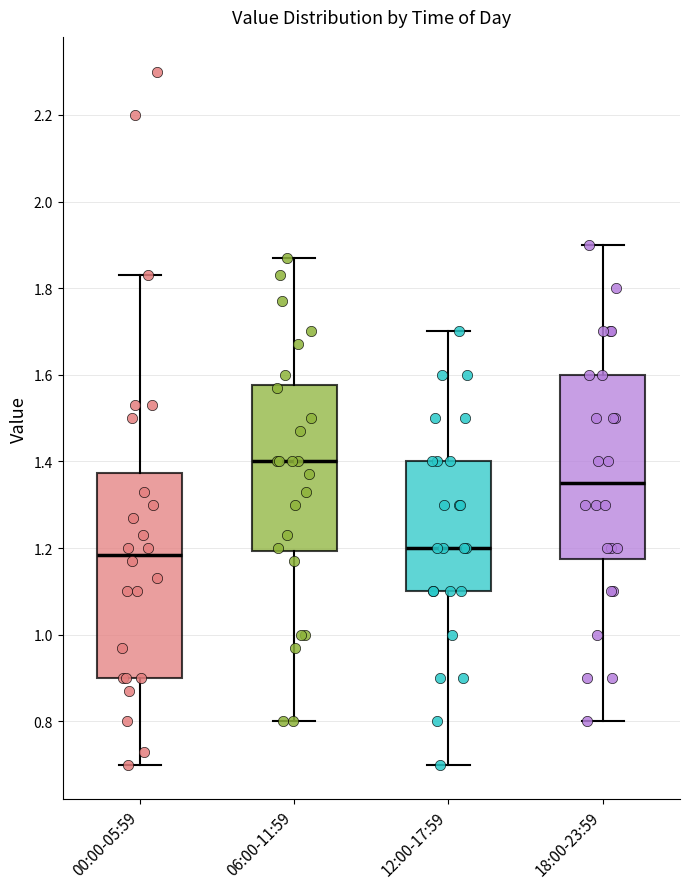

Reading left to right, read every box against the y-axis: the position of its median line, the range the box covers, and the ends of its whiskers. The values are not printed on the chart, so give them approximately, as read against the axis.

00:00-05:59: median 1.18, box 0.90 to 1.38, whiskers 0.70 to 1.84
06:00-11:59: median 1.40, box 1.20 to 1.58, whiskers 0.80 to 1.88
12:00-17:59: median 1.20, box 1.10 to 1.40, whiskers 0.70 to 1.70
18:00-23:59: median 1.36, box 1.18 to 1.60, whiskers 0.80 to 1.90